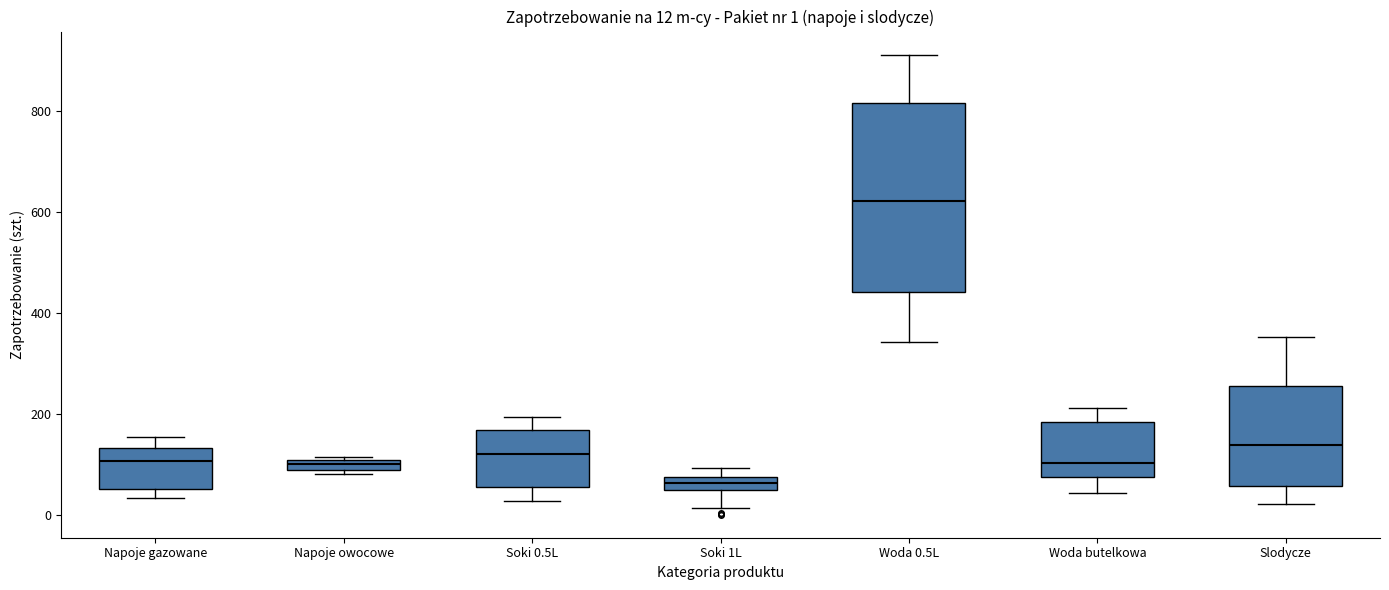

Which box has the lowest median line?

Soki 1L